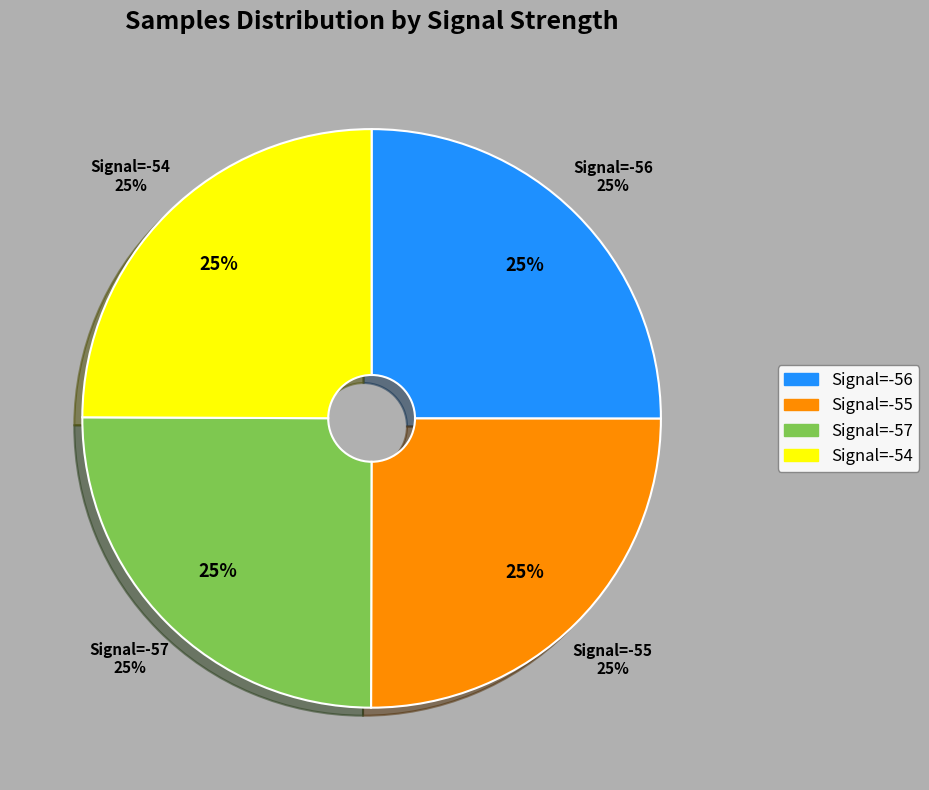

Approximately how many times larger is the value at Signal=-54 compared to Signal=-56?

1.0